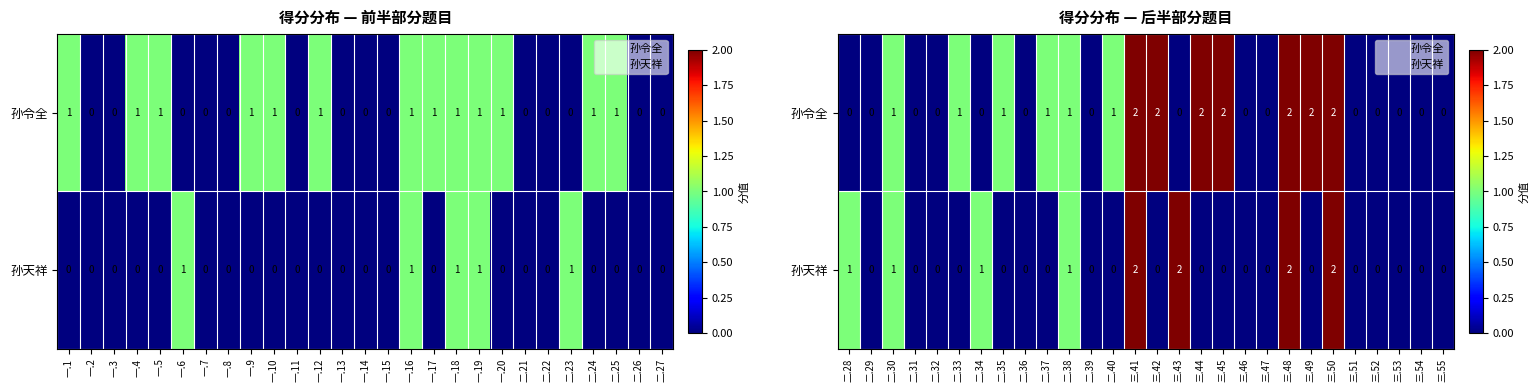

What is the maximum value shown in the chart?

2